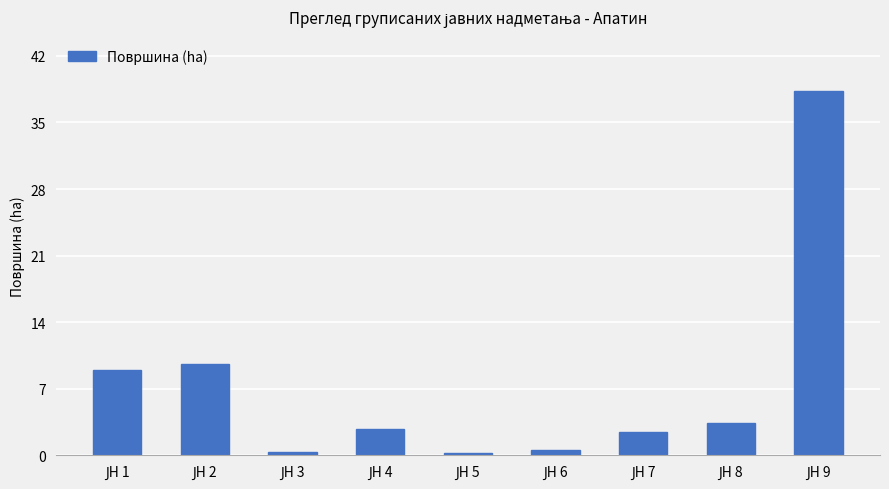

What is the value of the 2nd bar from the left?

9.6